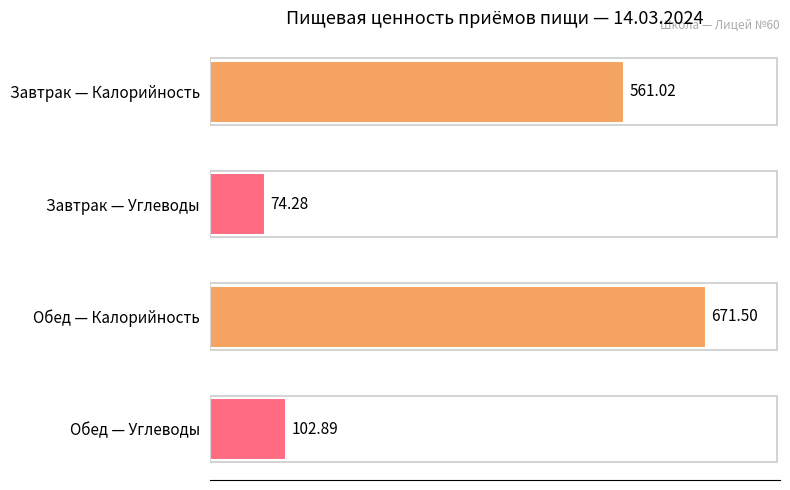

What is the difference between the maximum and minimum values?

597.2